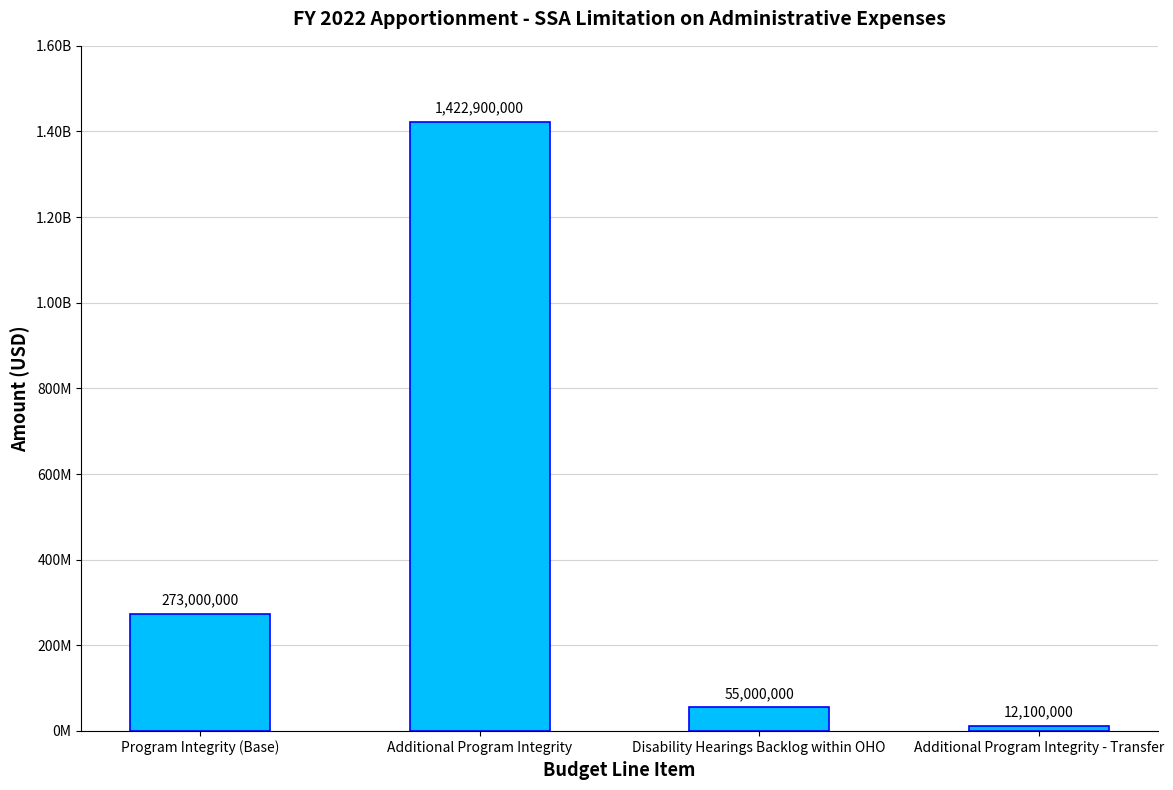

Which label corresponds to the largest value in the chart?

Additional Program Integrity